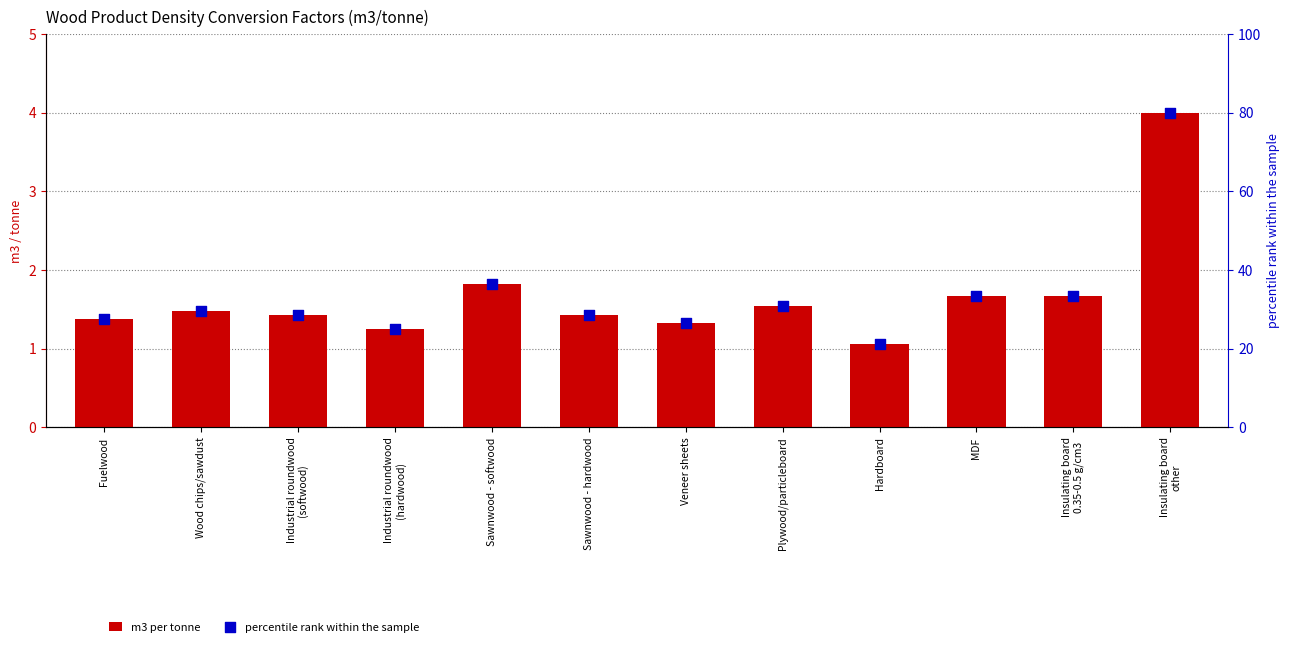

What is the total value across all series at Fuelwood?

29.0